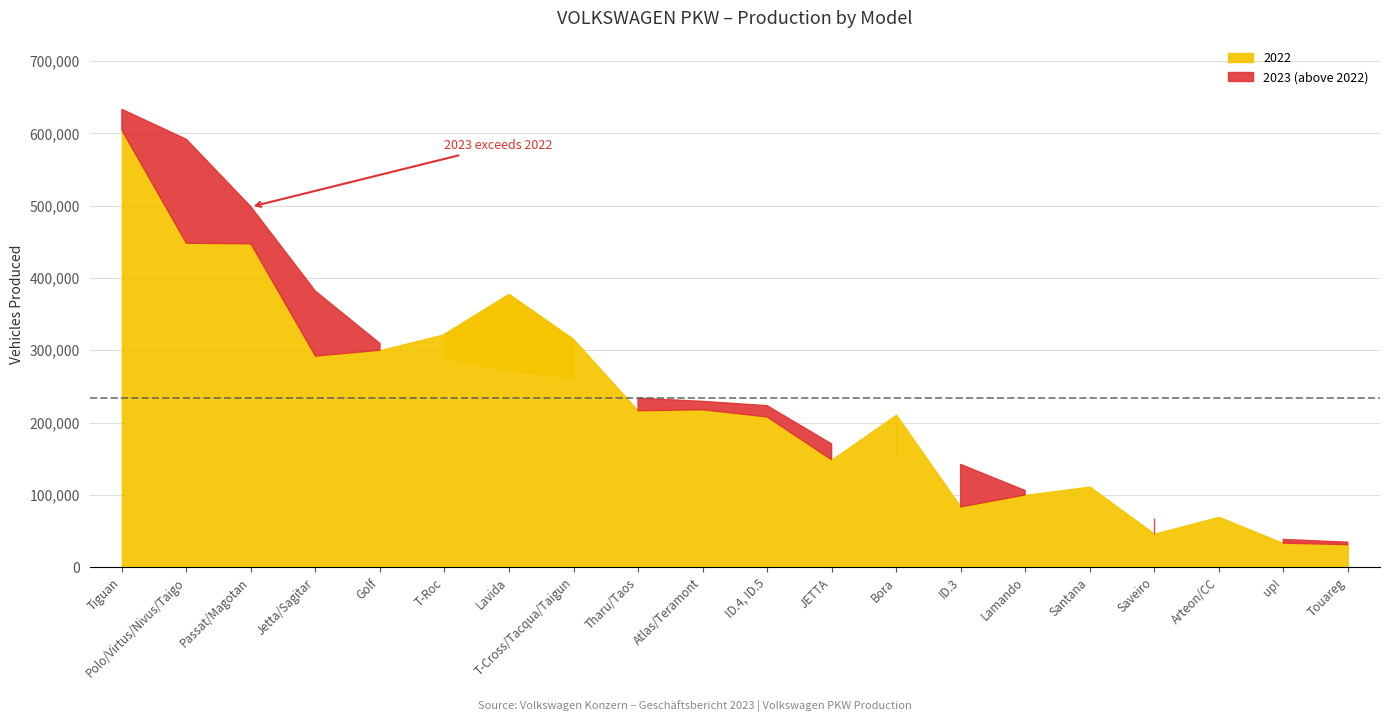

What is the value of the 2022 point at the 5th from the left?

300090